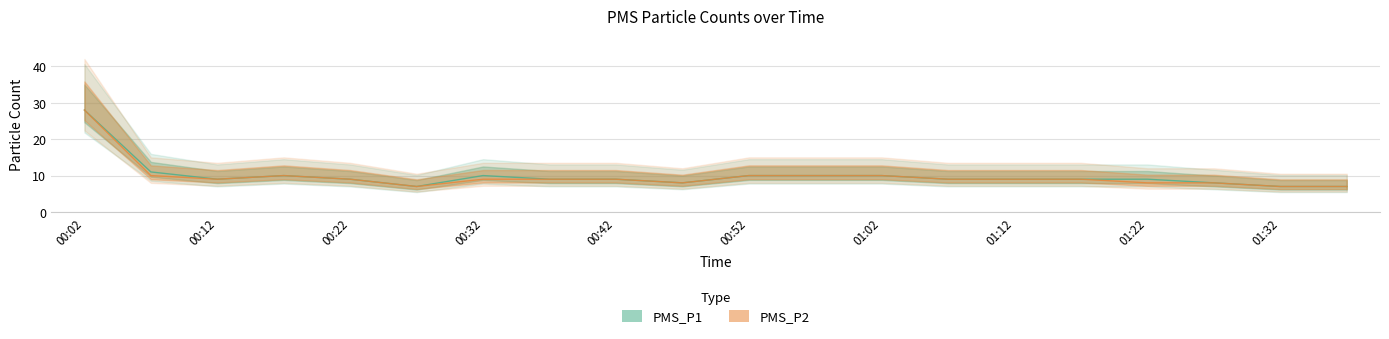

At which label does PMS_P2 reach its minimum?

00:27